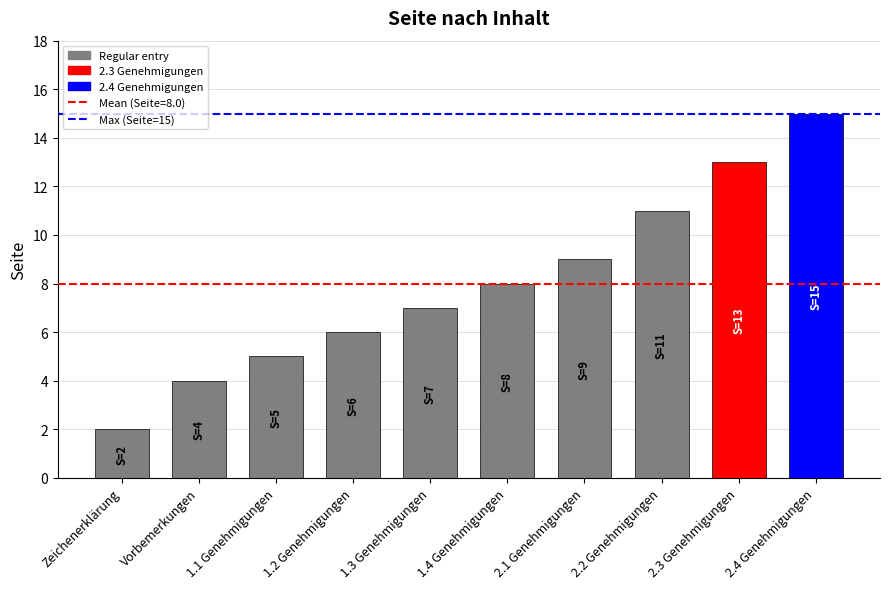

Between 1.4 Genehmigungen and 1.2 Genehmigungen, which is larger?

1.4 Genehmigungen